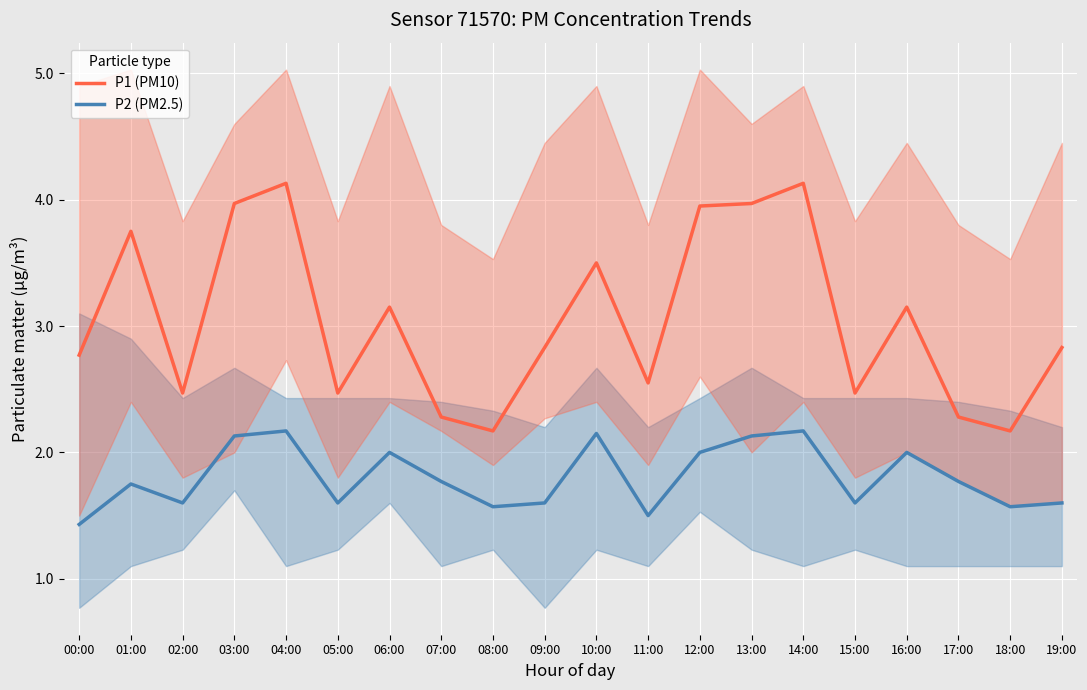

What is the label of the 7th point from the right?

13:00